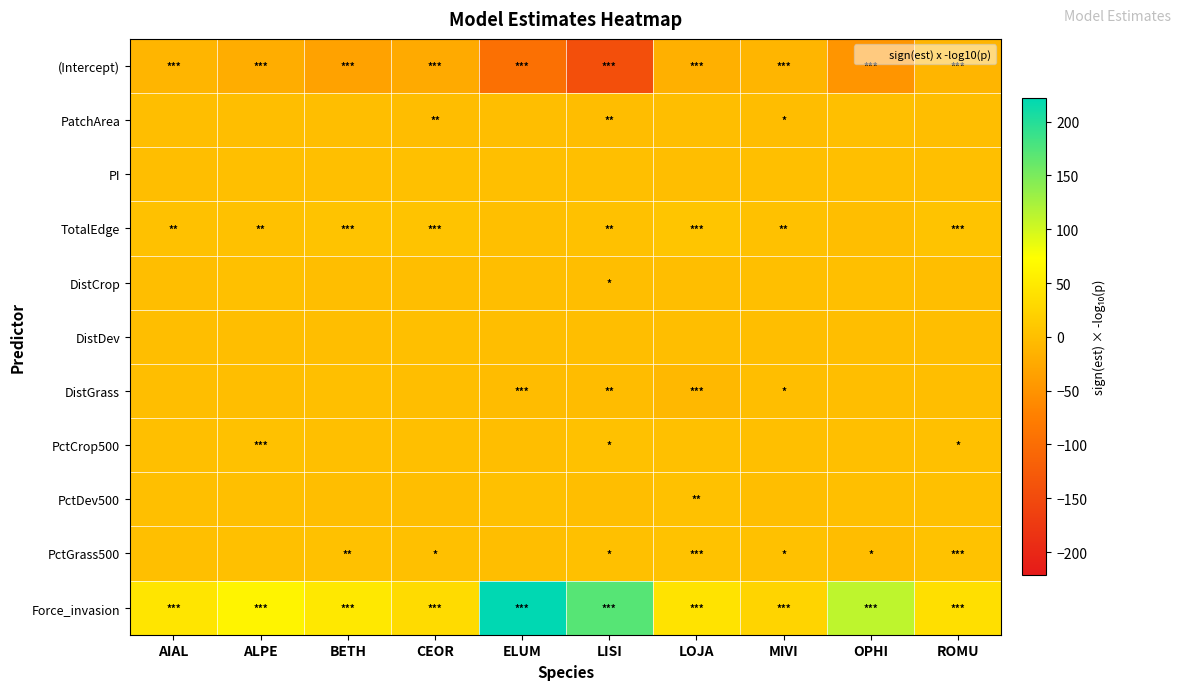

Reading right to left, transcribe all the data shown in this chart.

(Intercept): ROMU=-10.6	OPHI=-48.3	MIVI=-10.8	LOJA=-17.3	LISI=-142.5	ELUM=-94.7	CEOR=-24.0	BETH=-33.7	ALPE=-20.0	AIAL=-11.7
PatchArea: ROMU=-0.3	OPHI=0.2	MIVI=-1.9	LOJA=-0.8	LISI=-2.3	ELUM=-0.3	CEOR=-2.4	BETH=-0.2	ALPE=-0.5	AIAL=-0.8
PI: ROMU=0.1	OPHI=0.4	MIVI=0.2	LOJA=-0.1	LISI=0.3	ELUM=0.2	CEOR=0.9	BETH=0.8	ALPE=0.0	AIAL=-1.2
TotalEdge: ROMU=4.7	OPHI=-0.2	MIVI=2.5	LOJA=7.8	LISI=2.7	ELUM=0.7	CEOR=4.6	BETH=4.8	ALPE=2.2	AIAL=2.3
DistCrop: ROMU=-0.6	OPHI=0.1	MIVI=0.3	LOJA=-0.7	LISI=-1.4	ELUM=-0.2	CEOR=-0.3	BETH=-0.4	ALPE=1.3	AIAL=-0.3
DistDev: ROMU=-0.6	OPHI=-0.6	MIVI=-0.1	LOJA=-0.1	LISI=-0.4	ELUM=-0.1	CEOR=0.3	BETH=-1.1	ALPE=-0.8	AIAL=-0.3
DistGrass: ROMU=-0.9	OPHI=-0.2	MIVI=-1.5	LOJA=-8.5	LISI=-2.6	ELUM=-3.2	CEOR=-0.2	BETH=0.1	ALPE=-0.4	AIAL=-0.4
PctCrop500: ROMU=1.6	OPHI=0.1	MIVI=0.8	LOJA=1.3	LISI=1.8	ELUM=-1.0	CEOR=0.0	BETH=0.7	ALPE=3.2	AIAL=0.3
PctDev500: ROMU=1.1	OPHI=0.1	MIVI=-0.9	LOJA=2.1	LISI=-0.2	ELUM=1.0	CEOR=-0.1	BETH=-0.7	ALPE=0.5	AIAL=0.1
PctGrass500: ROMU=3.5	OPHI=-1.8	MIVI=1.8	LOJA=3.7	LISI=1.4	ELUM=-0.8	CEOR=1.3	BETH=2.1	ALPE=1.2	AIAL=0.8
Force_invasion: ROMU=36.7	OPHI=110.8	MIVI=24.6	LOJA=42.4	LISI=170.9	ELUM=221.5	CEOR=32.4	BETH=47.2	ALPE=61.9	AIAL=44.3